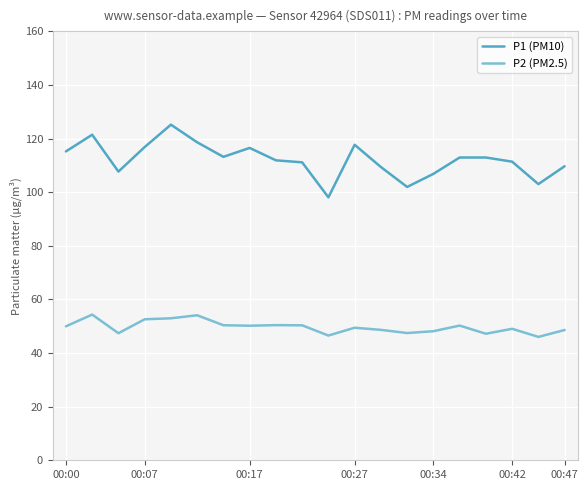

Which series has the widest spread of values?

P1 (PM10)